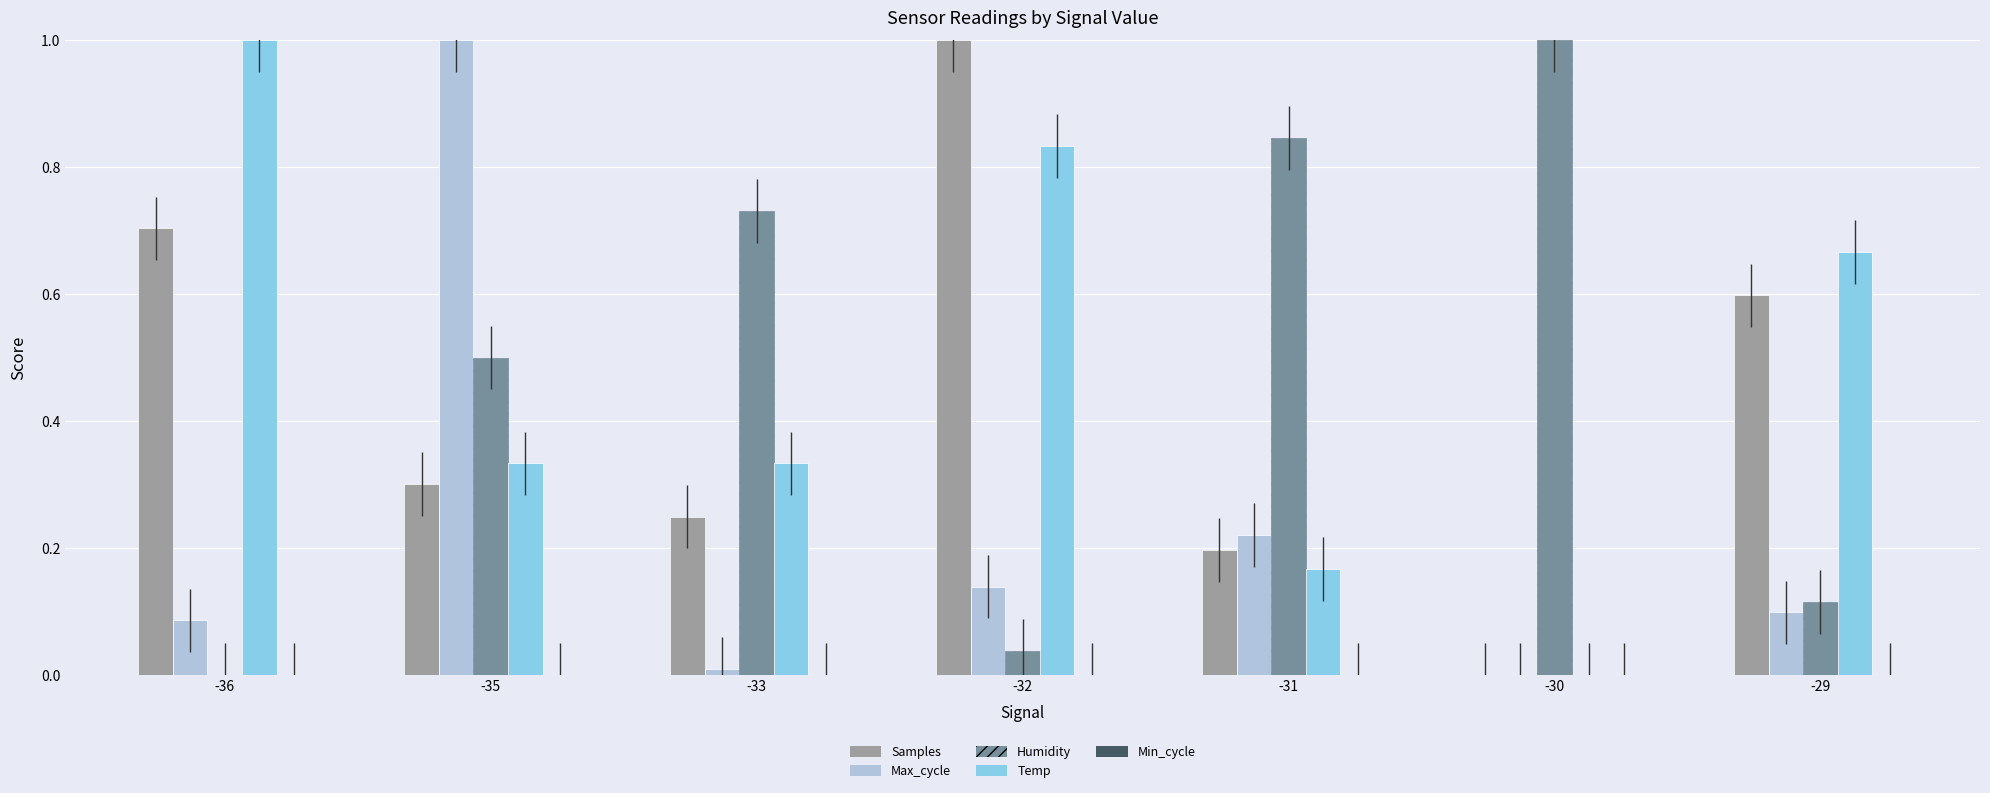

What is the maximum value for Temp?

1.0